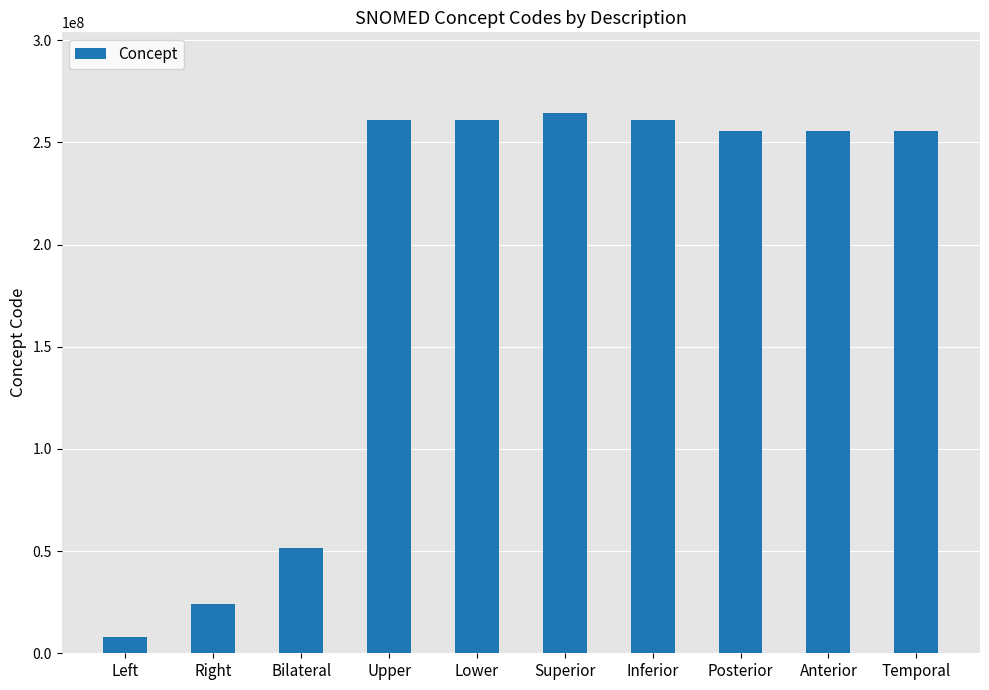

The chart shows a value of 449983838 at Superior. True or false?

False